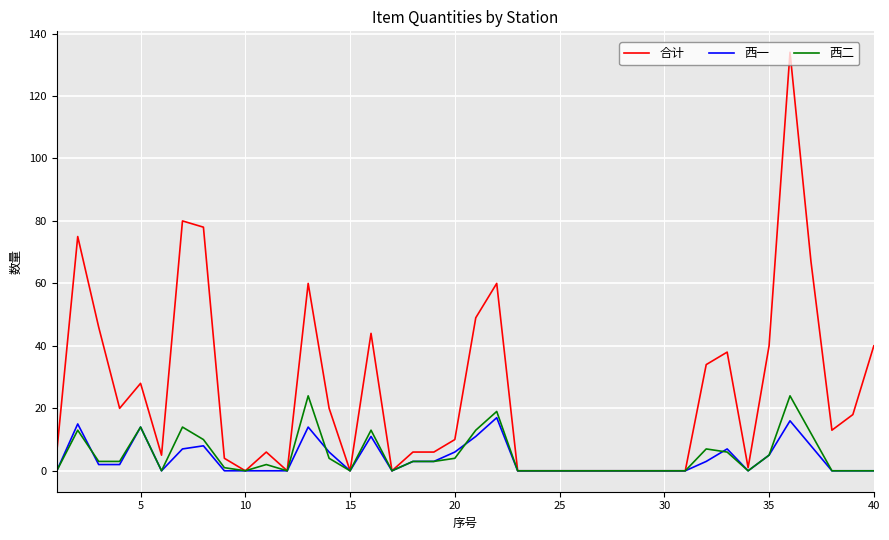

What is the difference between the maximum and minimum values in the 合计 series?

134